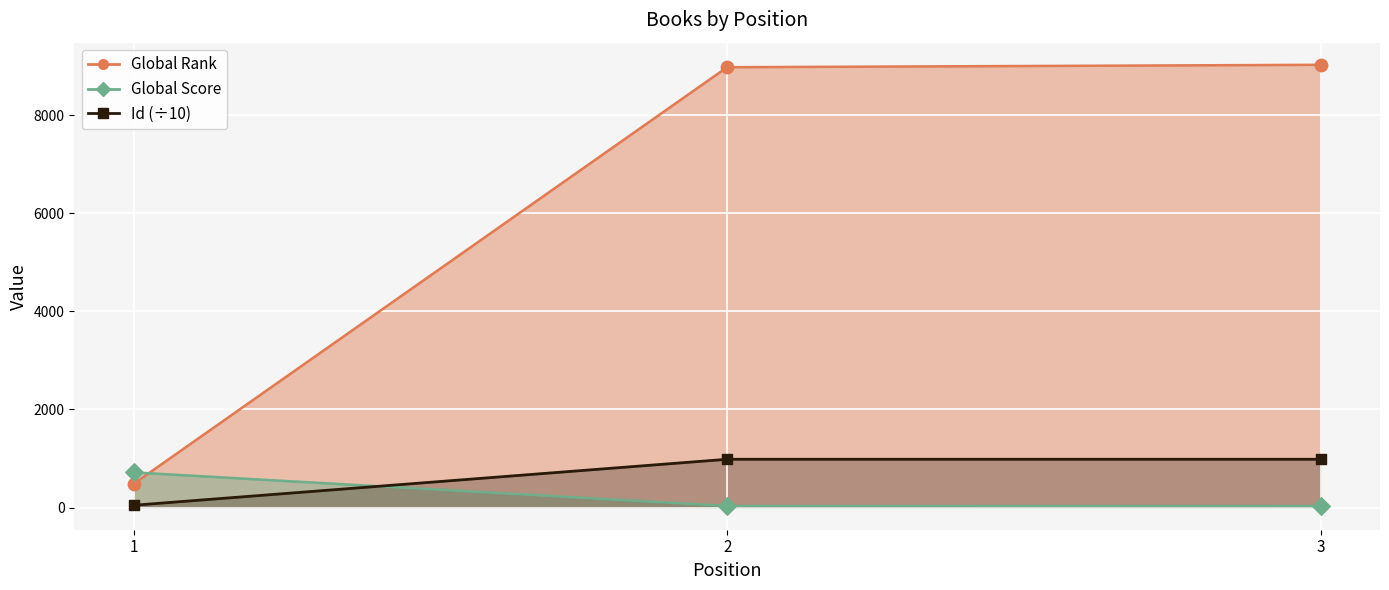

What is the total value across all series at 3?

10040.7